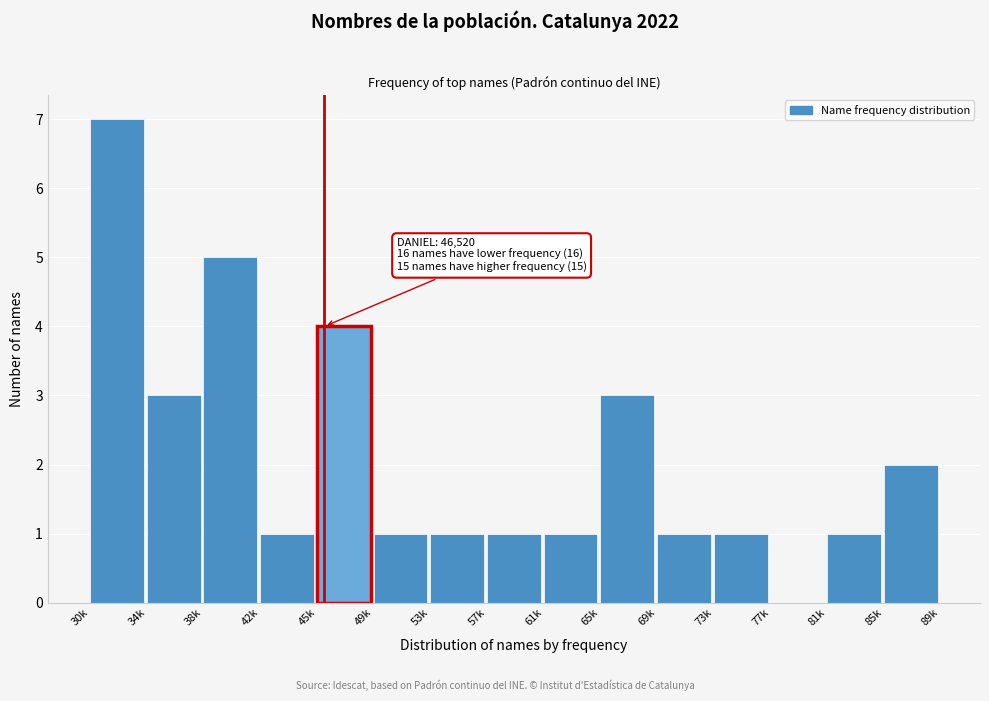

Reading left to right, transcribe all the data shown in this chart.

30k=7	34k=3	38k=5	42k=1	45k=4	49k=1	53k=1	57k=1	61k=1	65k=3	69k=1	73k=1	77k=0	81k=1	85k=2